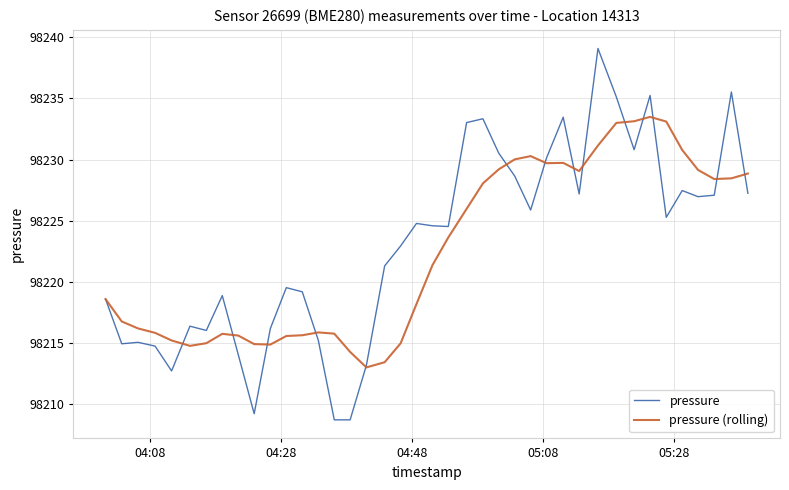

How many lines are shown in the chart?

2